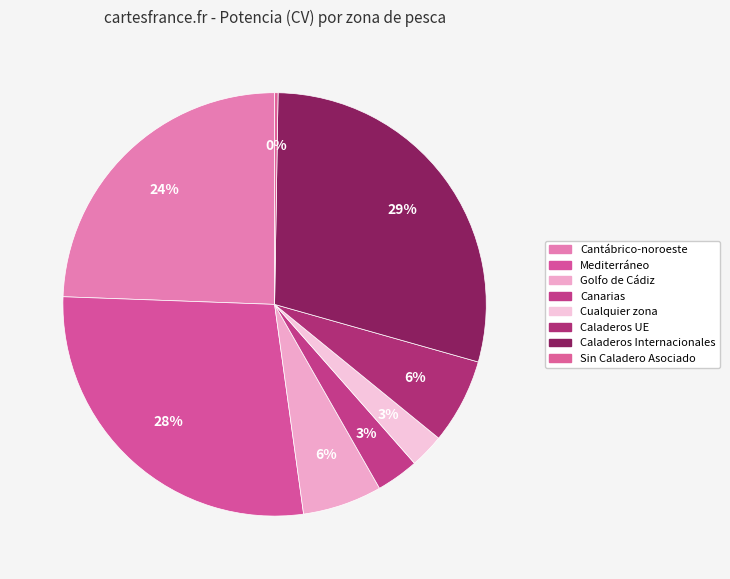

What is the smallest slice in the pie chart?

Sin Caladero Asociado